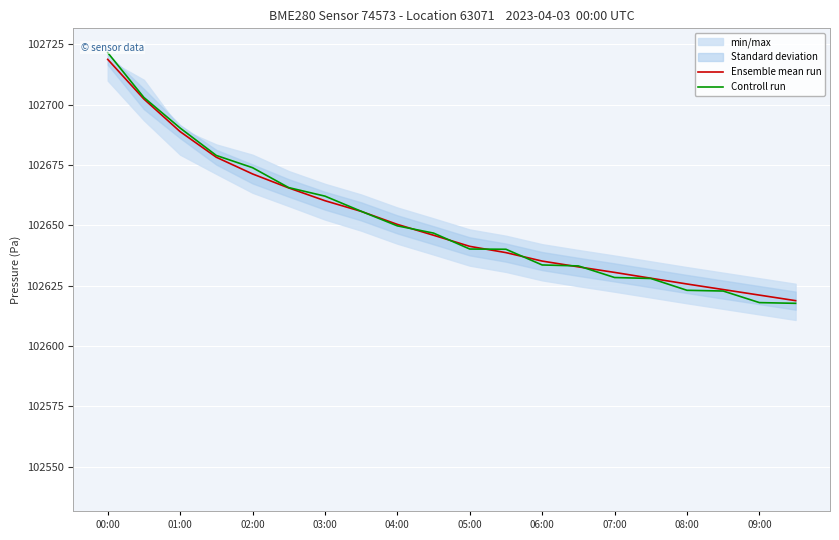

What is the maximum value for Ensemble mean run?

102718.8